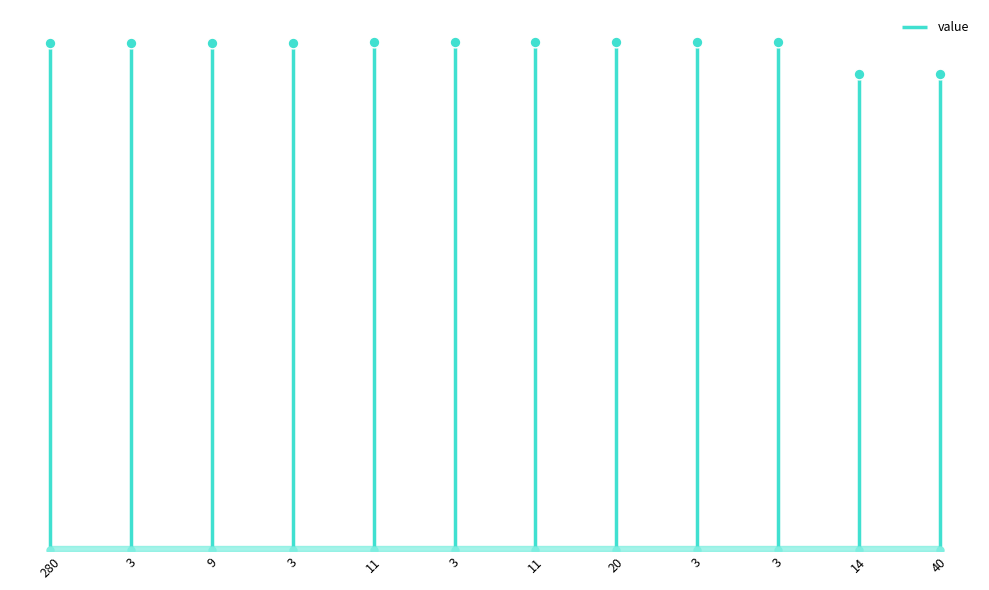

What is the ratio of the value at 9 to the value at 20?

1.0